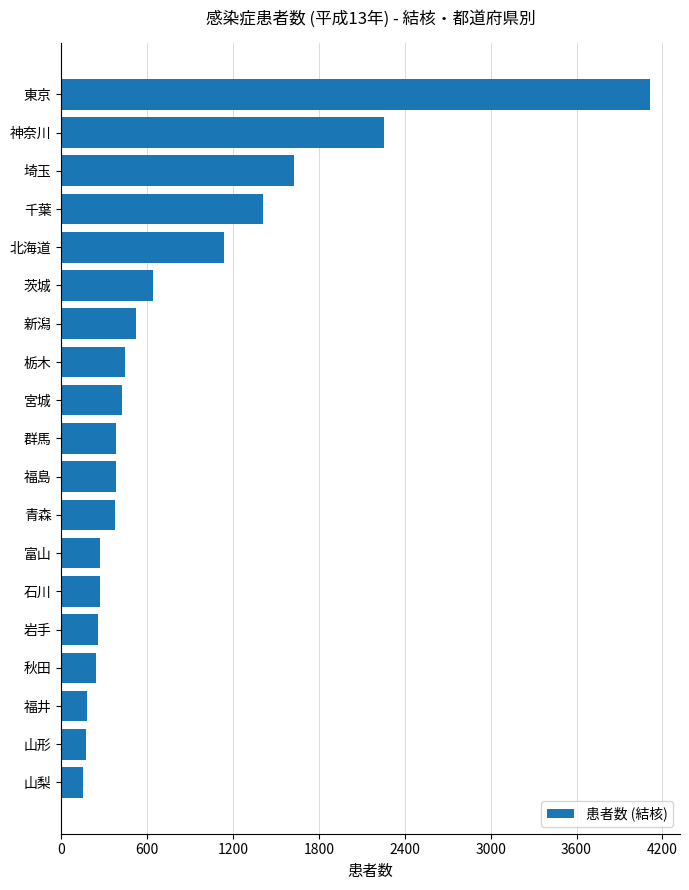

Count the number of categories in the chart.

19